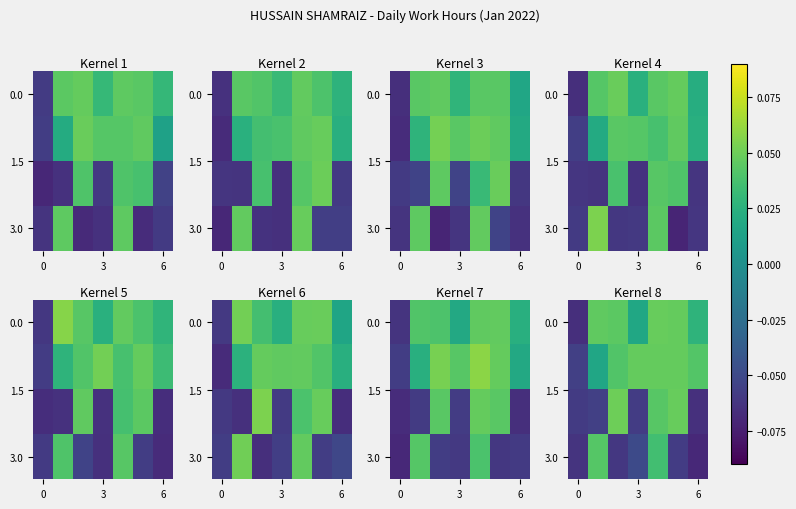

Which has a higher value, 4 or 0?

4